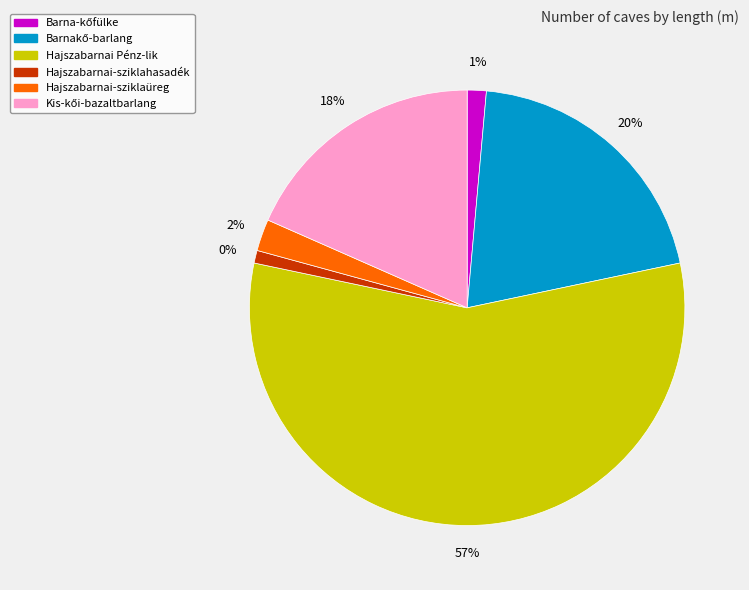

Which slice is the smallest?

Hajszabarnai-sziklahasadék